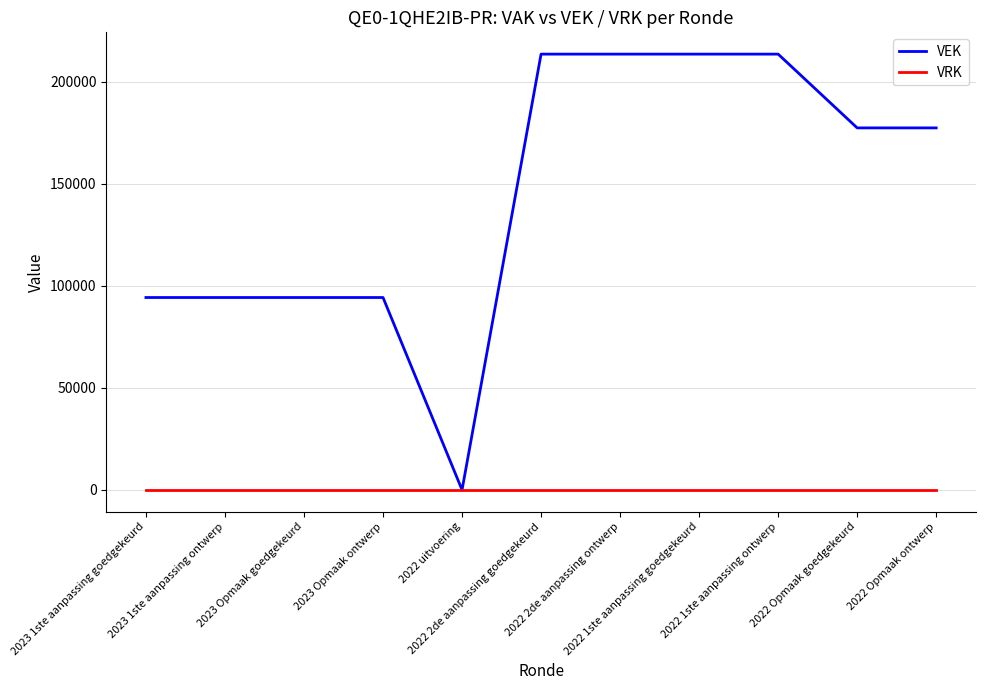

How many positive values does the VEK series have?

10